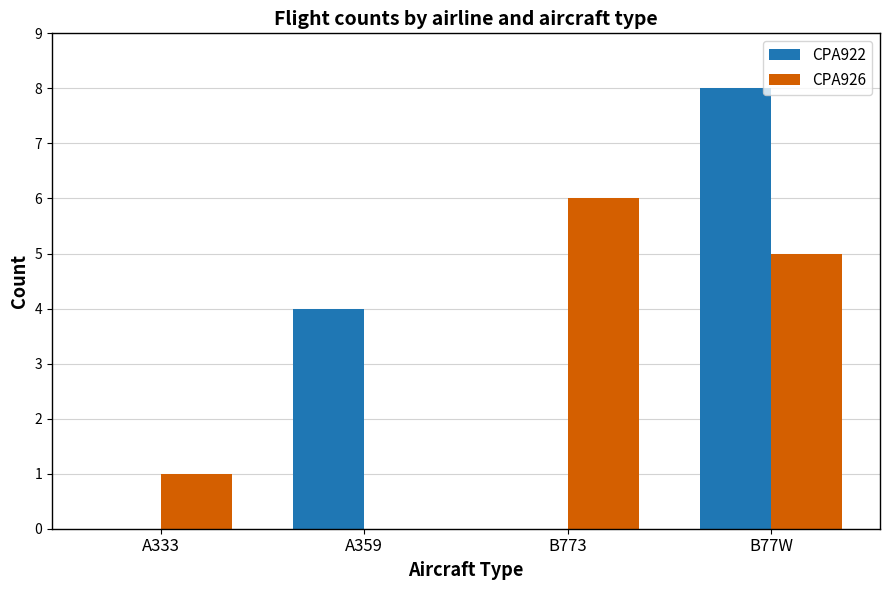

Read the CPA922 value at B77W.

8